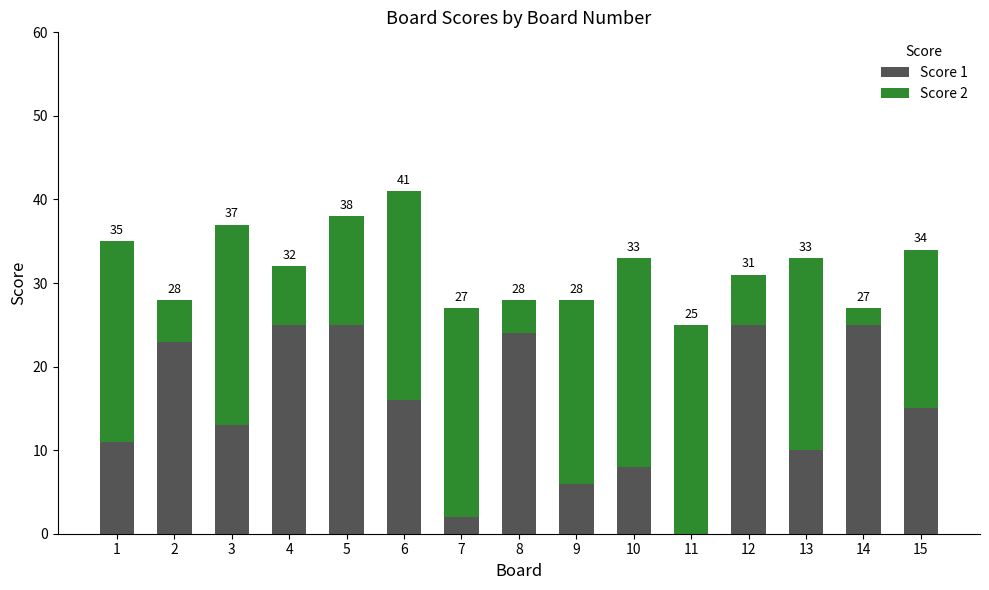

Between 2 and 15, which series saw the biggest shift?

Score 2